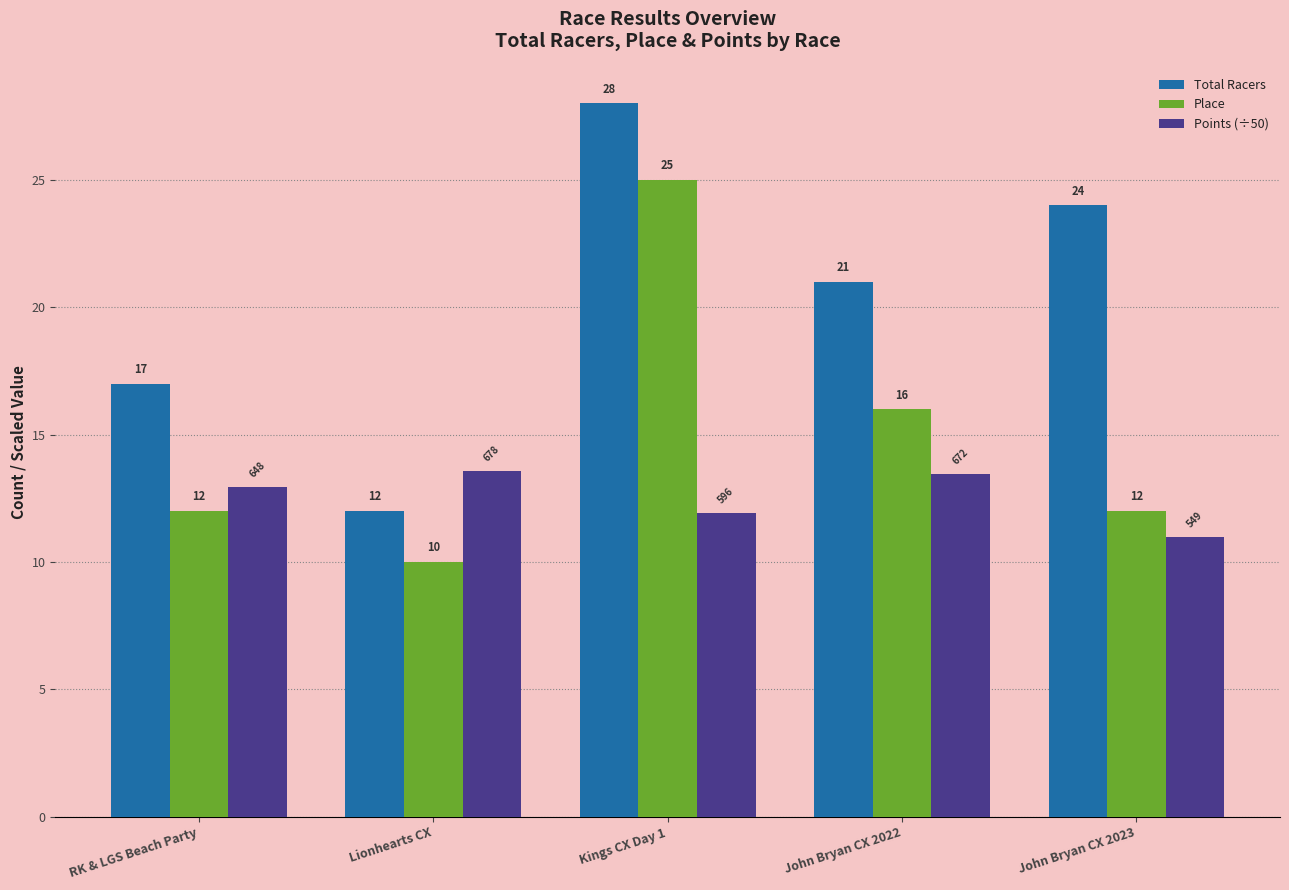

How many groups of bars are there?

5